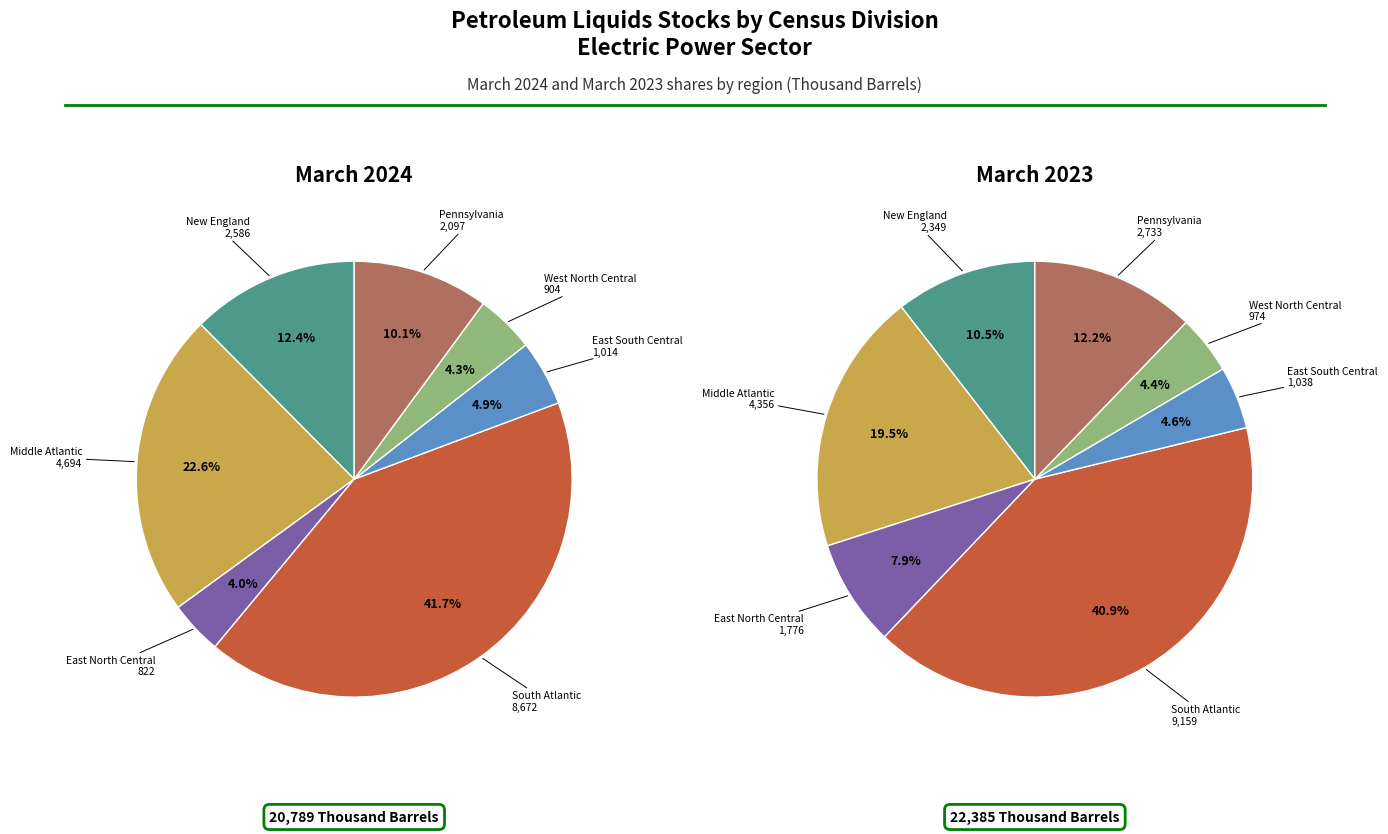

Which has a higher value, Pennsylvania or East North Central?

Pennsylvania